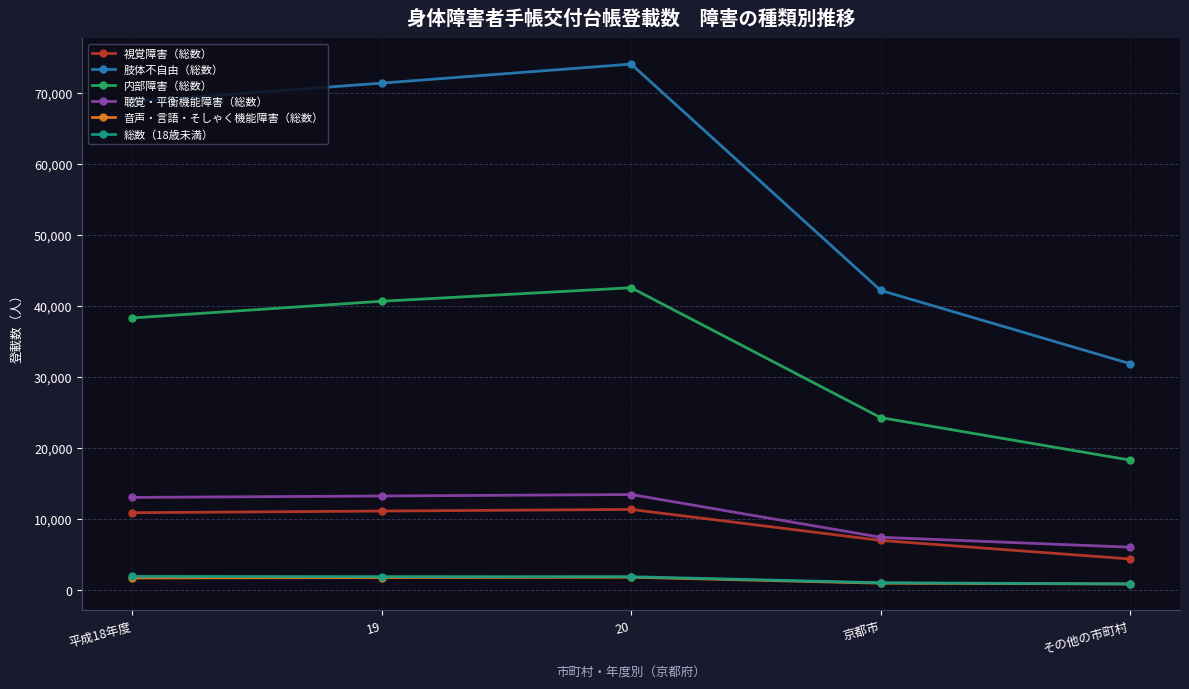

What is the value of the 内部障害（総数） point at the 2nd from the left?

40655